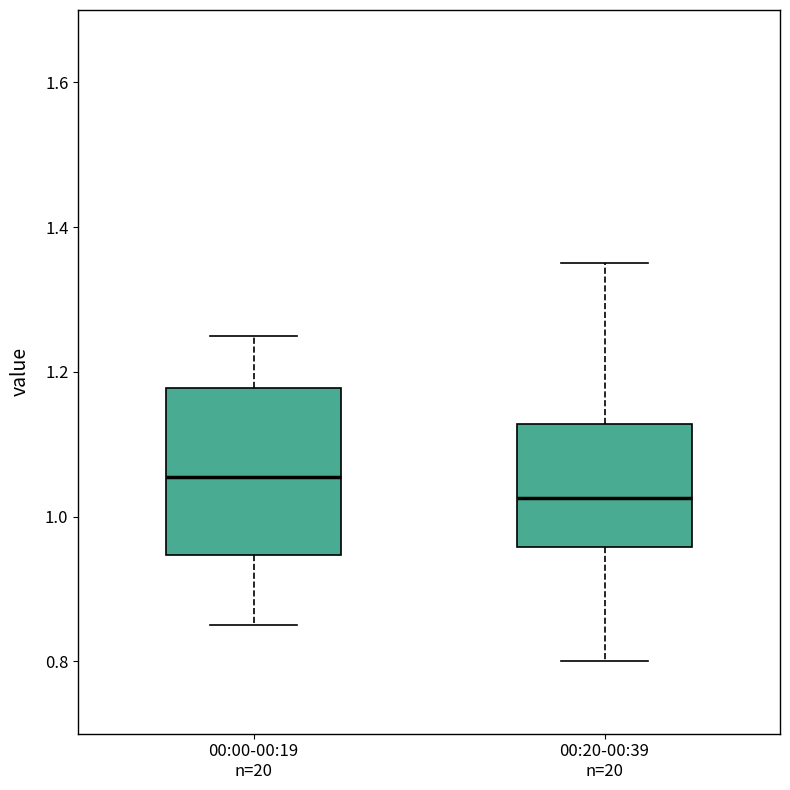

Where does the upper whisker of the box for 00:00-00:19 n=20 end on the y-axis? The values are not printed on the chart, so give them approximately, as read against the axis.

1.26